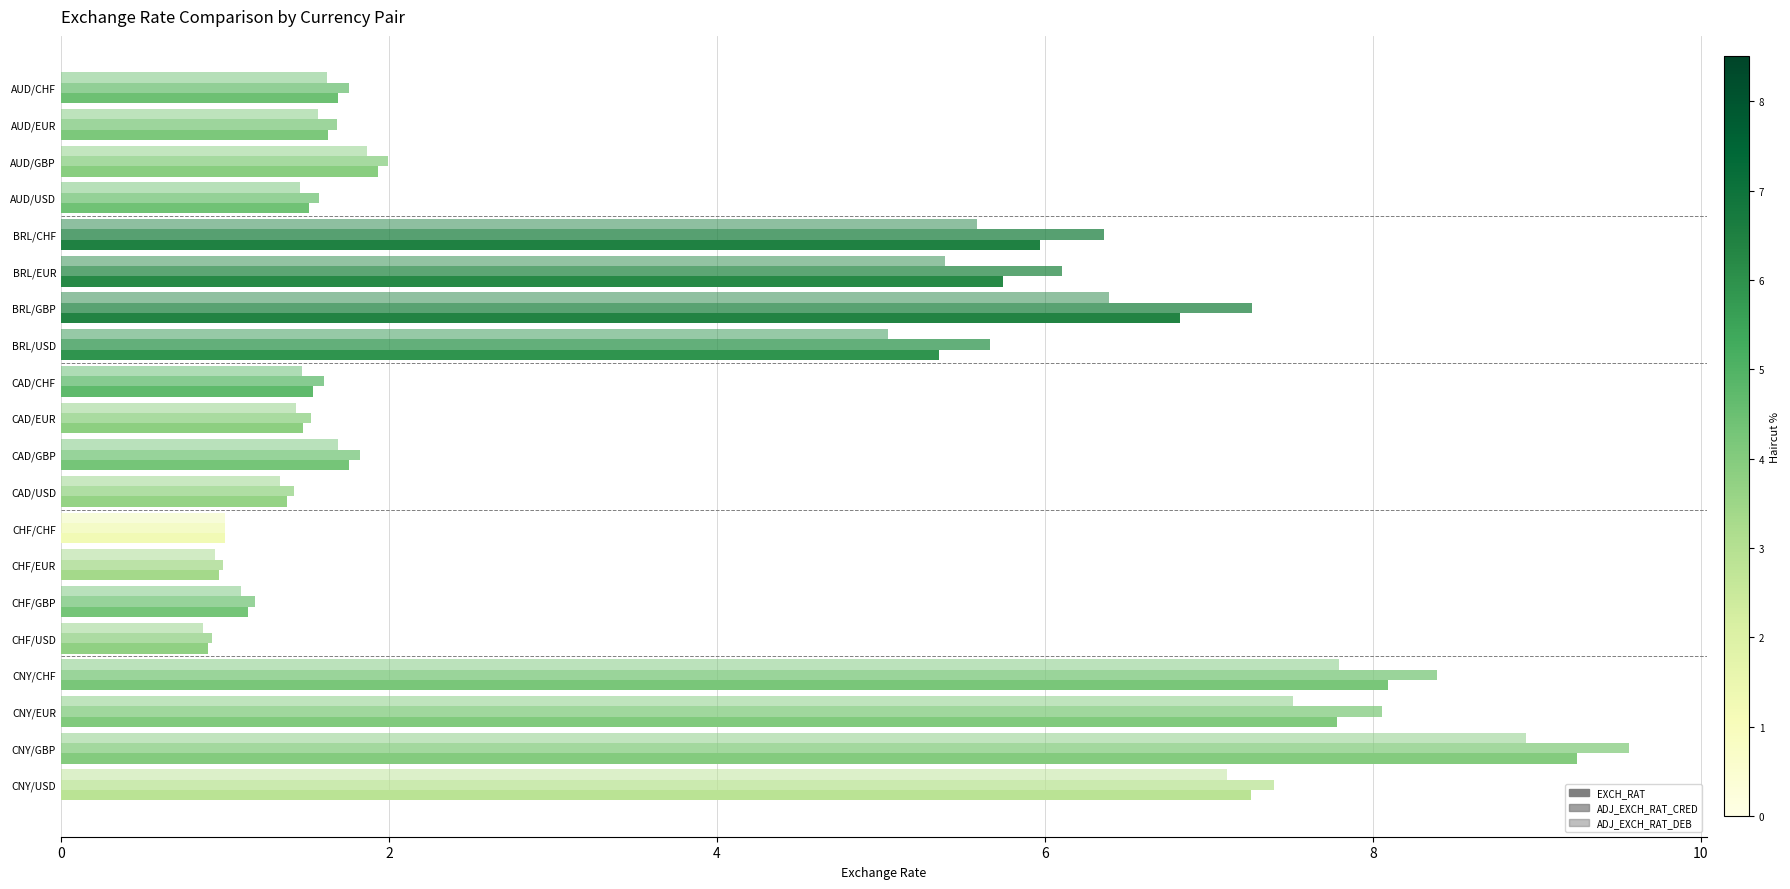

What is the maximum value for ADJ_EXCH_RAT_CRED?

9.6